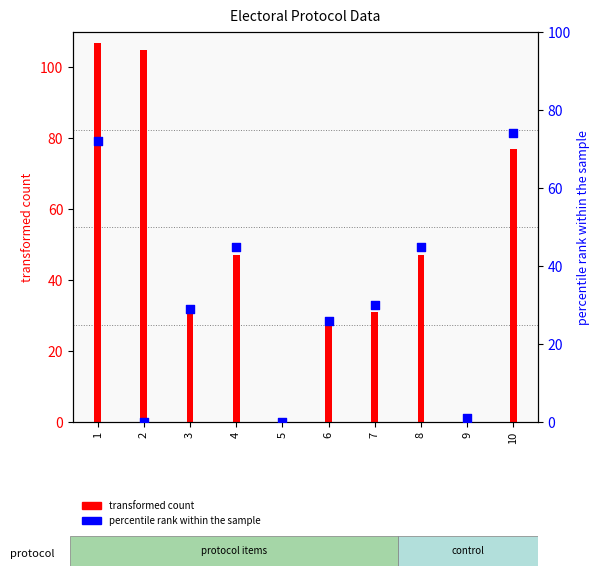

Which series has the largest total across all categories?

transformed count